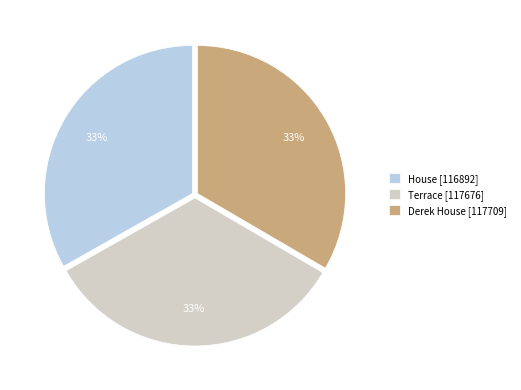

Do Derek House and House together represent more than half of the pie?

Yes